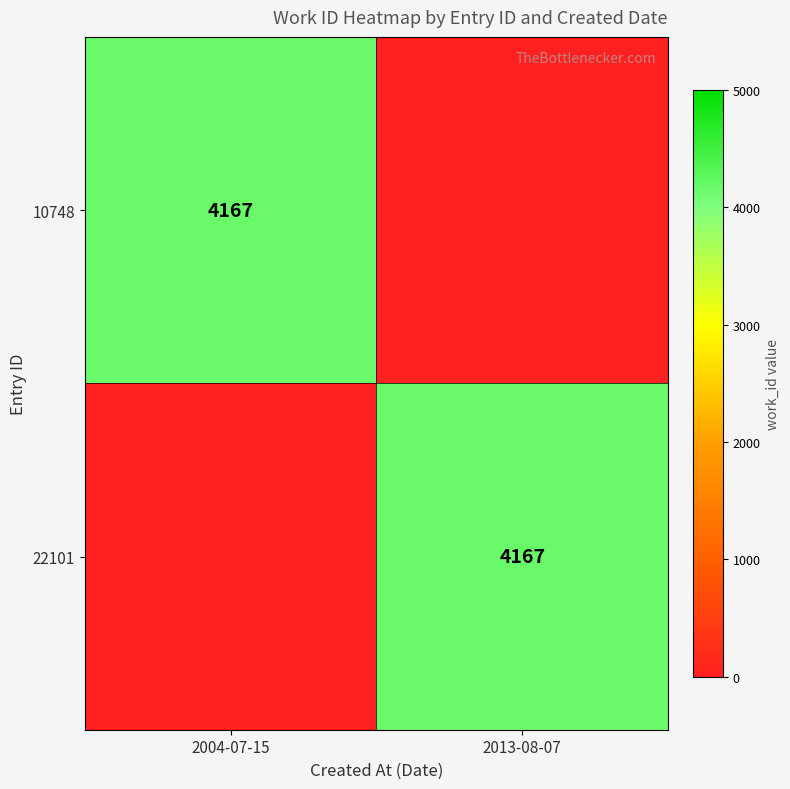

The value of 22101 at 2013-08-07 is 893. True or false?

False